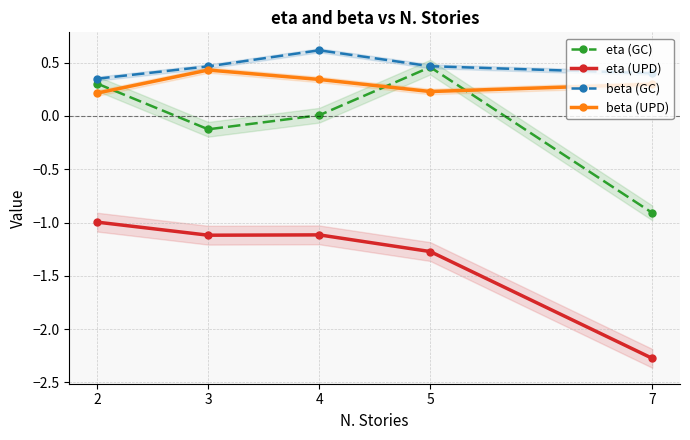

What is the sum of the beta (UPD) values at 7 and 2?

0.5